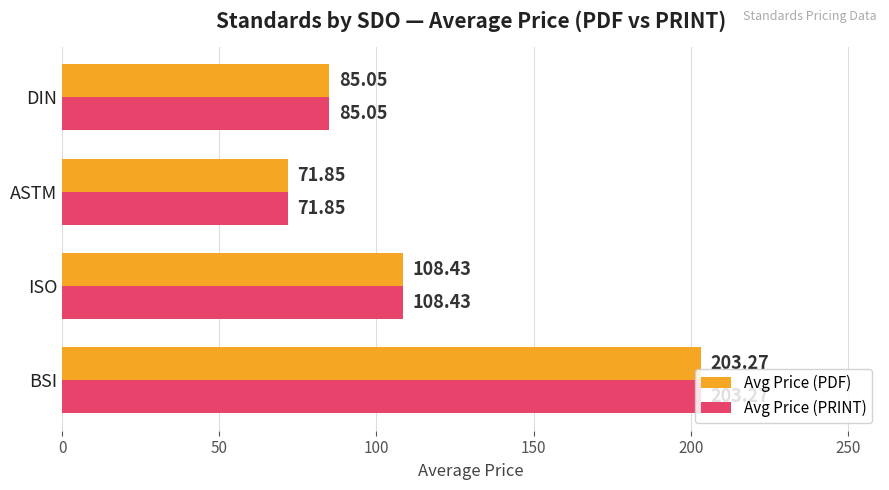

How many values in the Avg Price (PRINT) series are below 108?

2